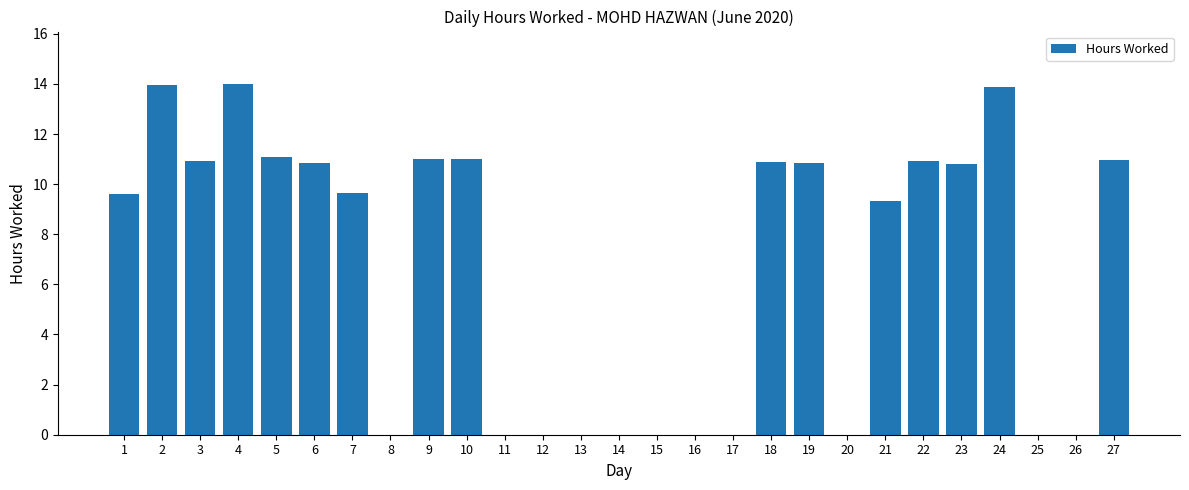

Between 23 and 11, which is larger?

23